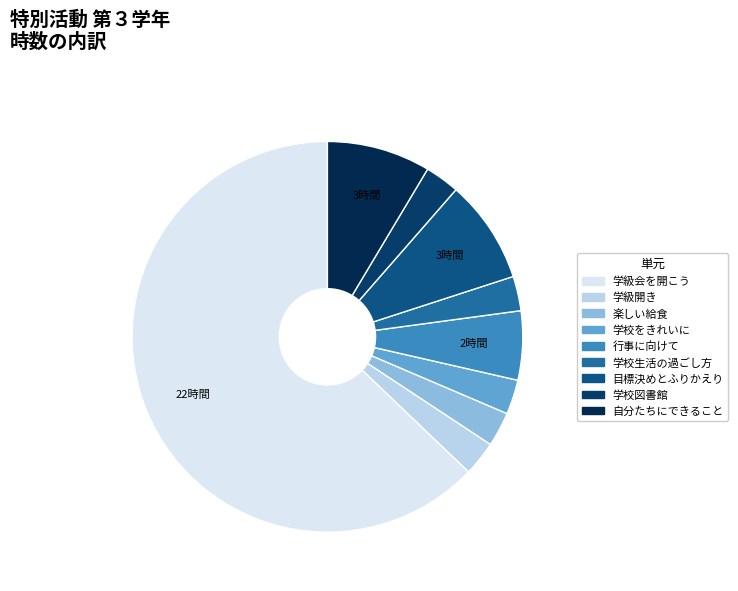

How many slices are in this pie chart?

9